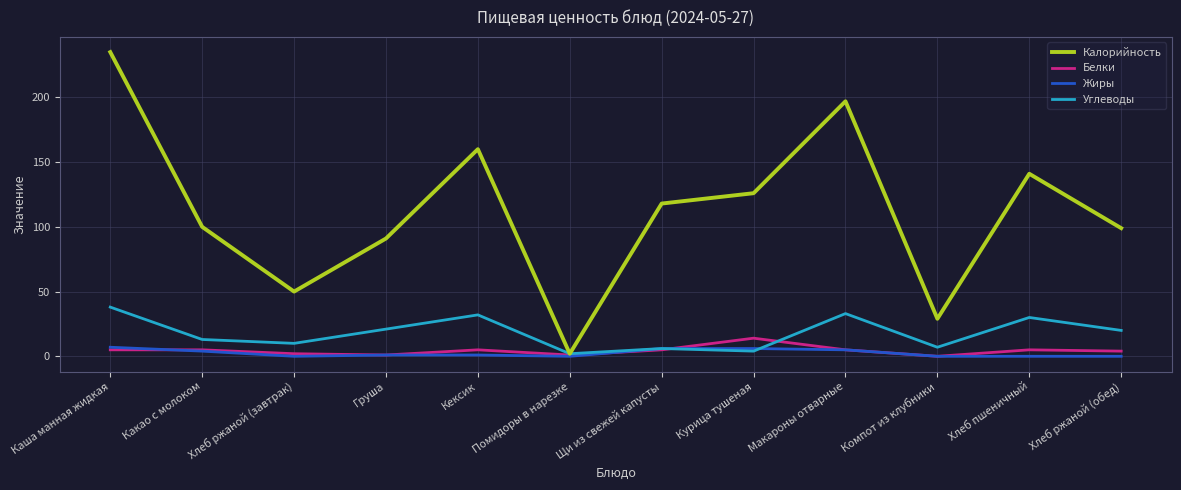

What is the spread (max minus min) of values at Помидоры в нарезке?

2